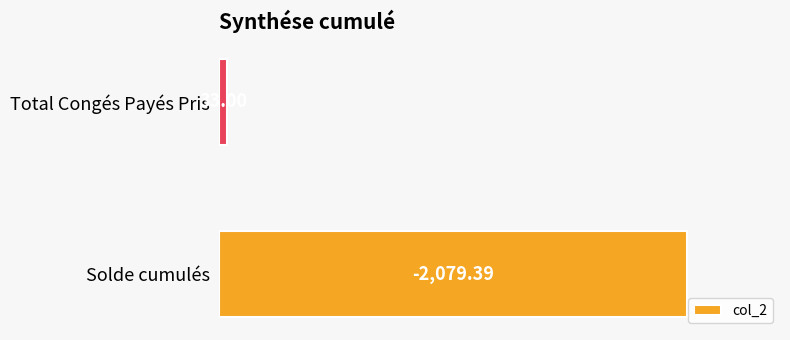

List the labels in order of value, smallest first.

Total Congés Payés Pris, Solde cumulés